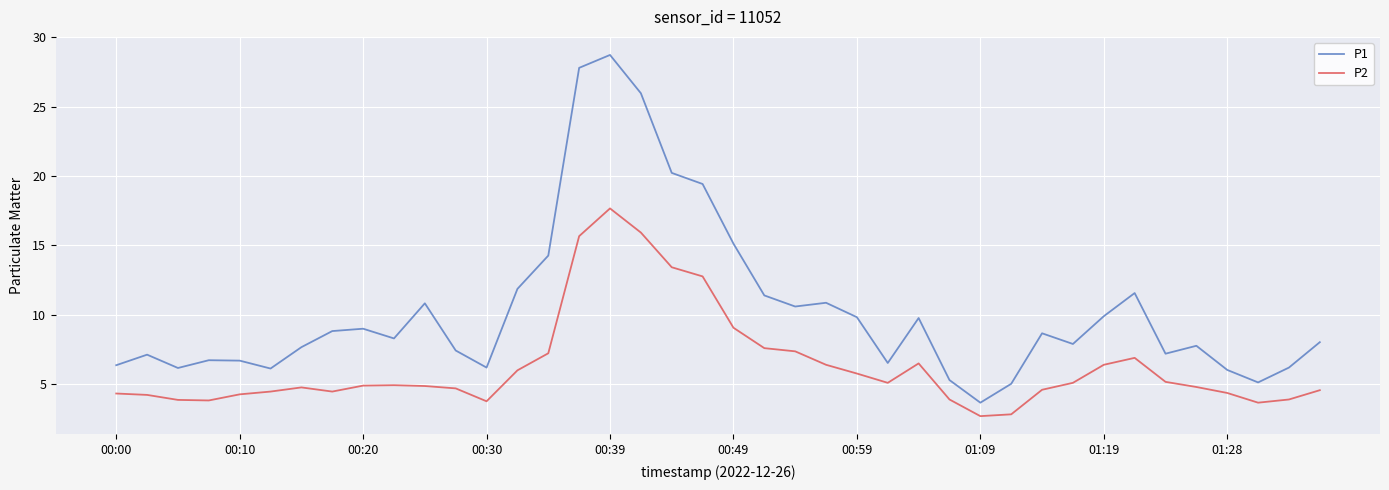

What is the sum of all P2 values?

252.8